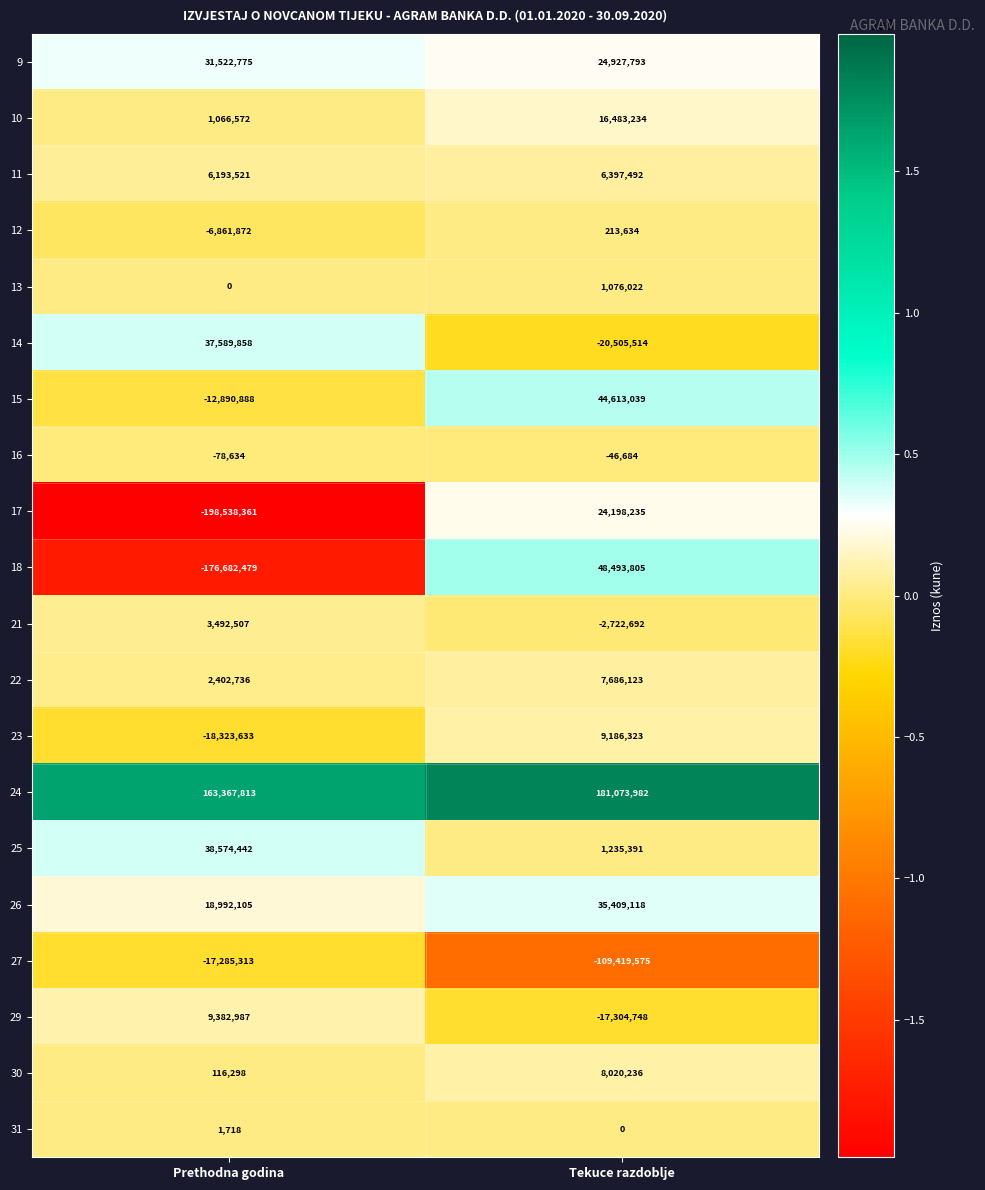

What is the difference between the 27 values at Tekuce razdoblje and Prethodna godina?

92134262